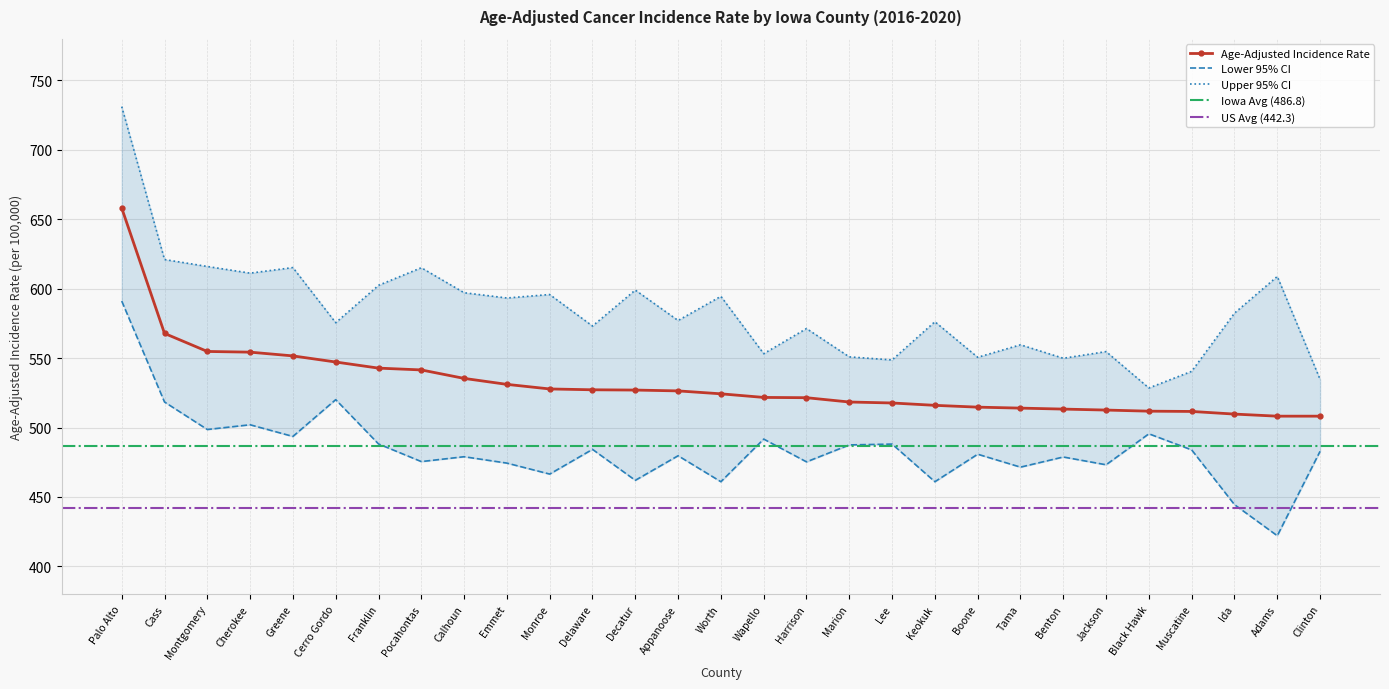

What is the difference between the Lower 95% CI values at Decatur and Lee?

26.1